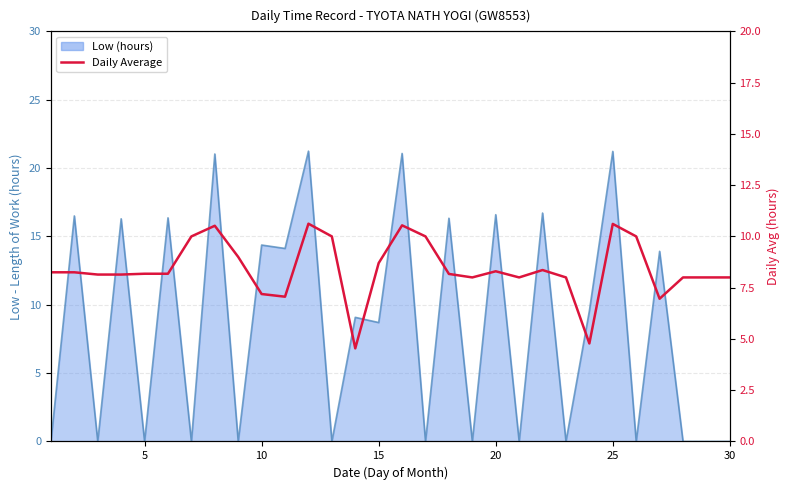

How many lines are shown in the chart?

1